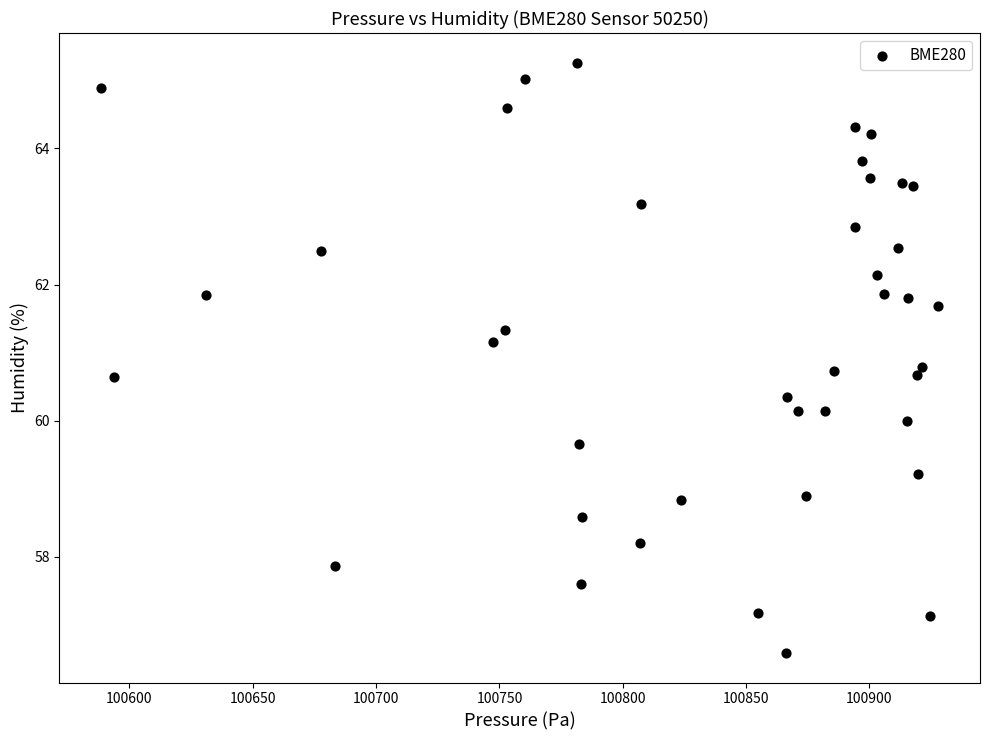

What is the range of Y values (max minus min)?

8.7